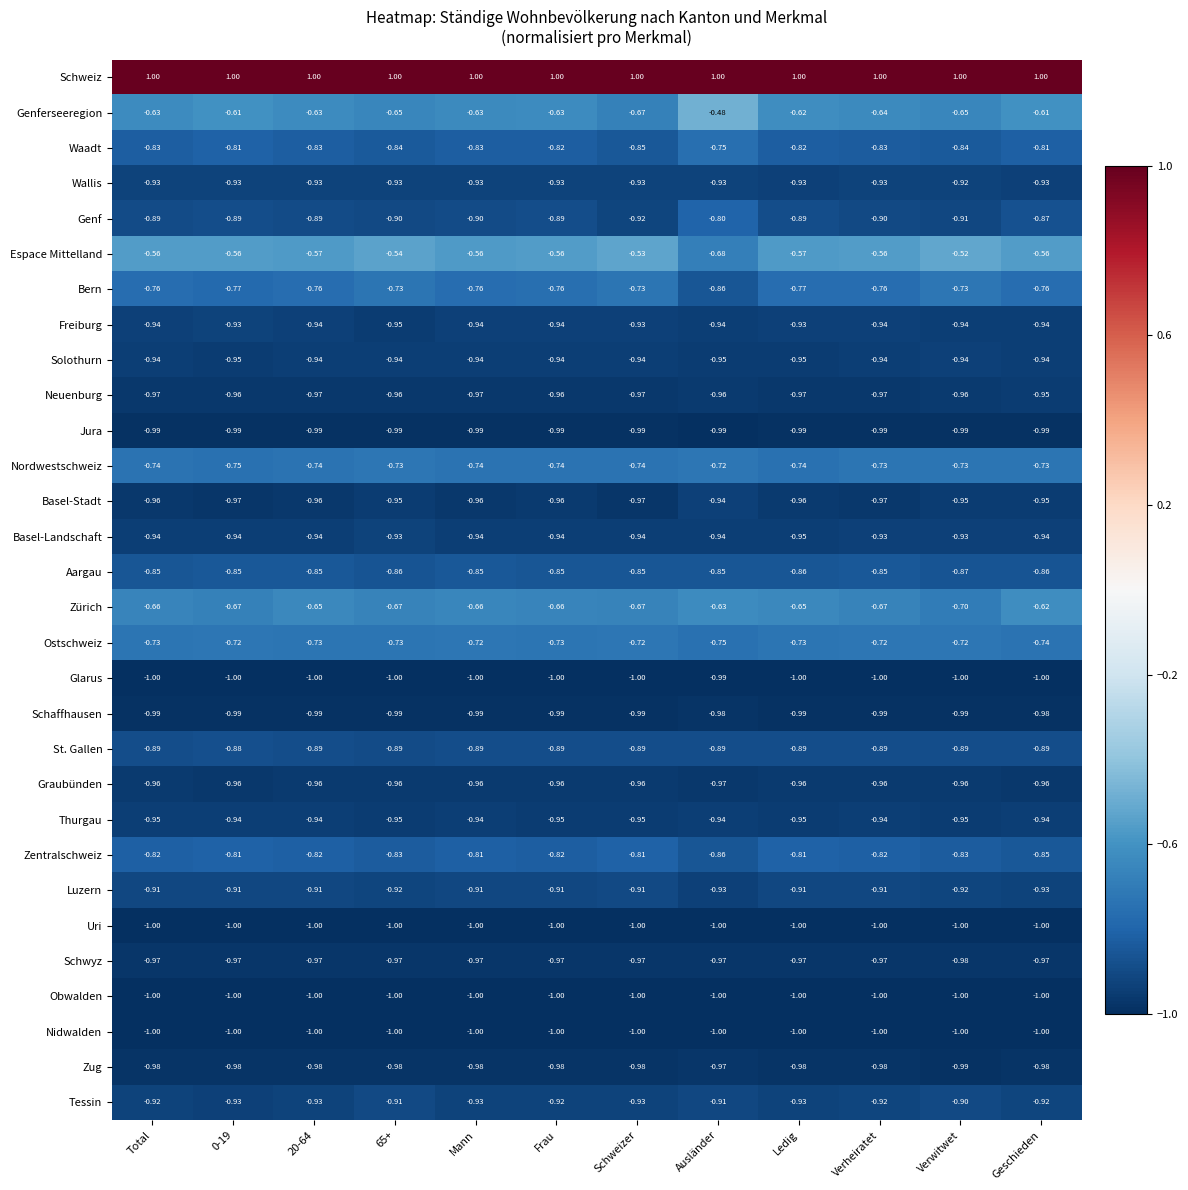

At which label is Wallis closest to 0?

Verwitwet